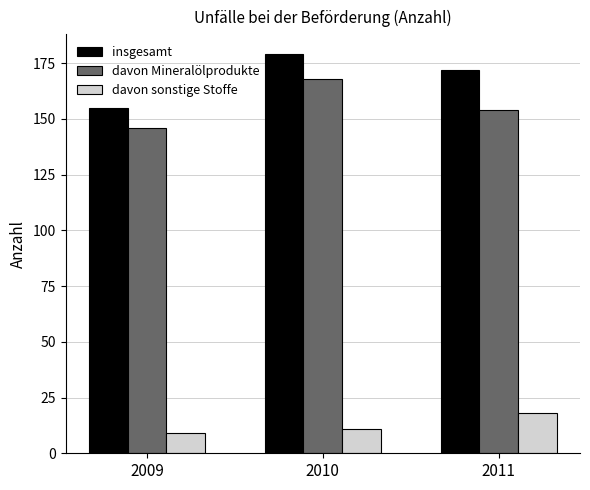

How many distinct data groups are displayed?

3